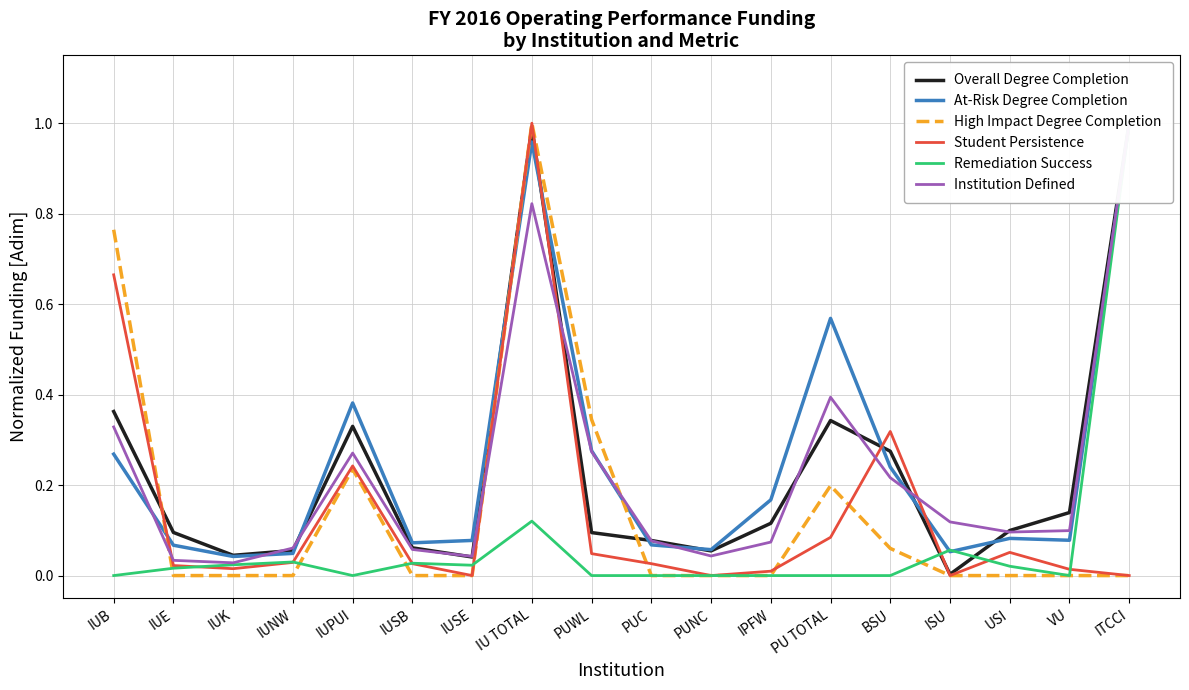

After their last crossing, which series has the higher values: Student Persistence or At-Risk Degree Completion?

At-Risk Degree Completion